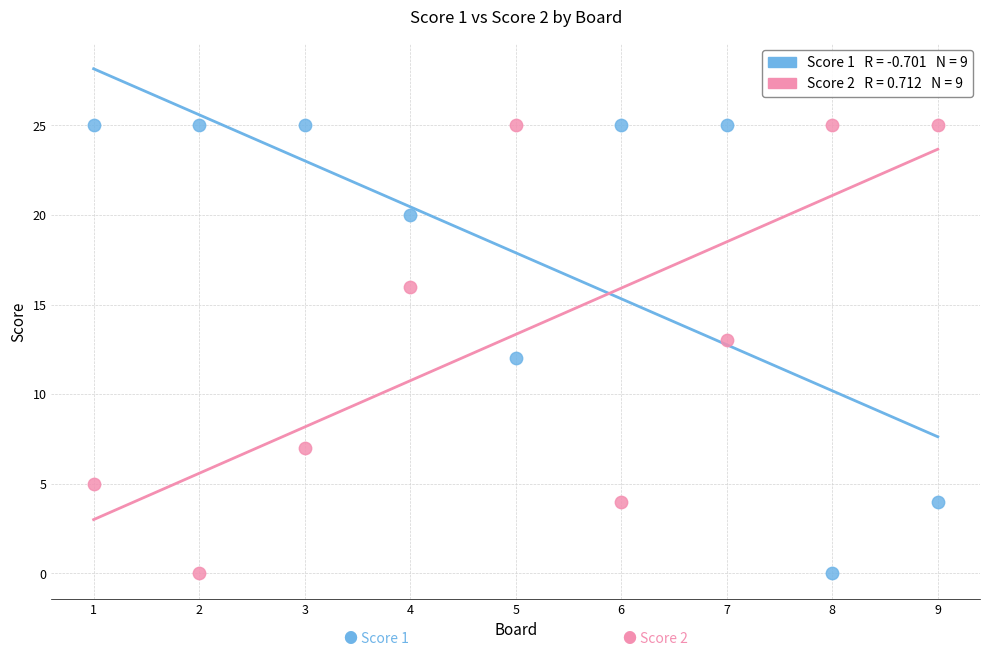

Across all data points, what is the range of X values (max minus min)?

8